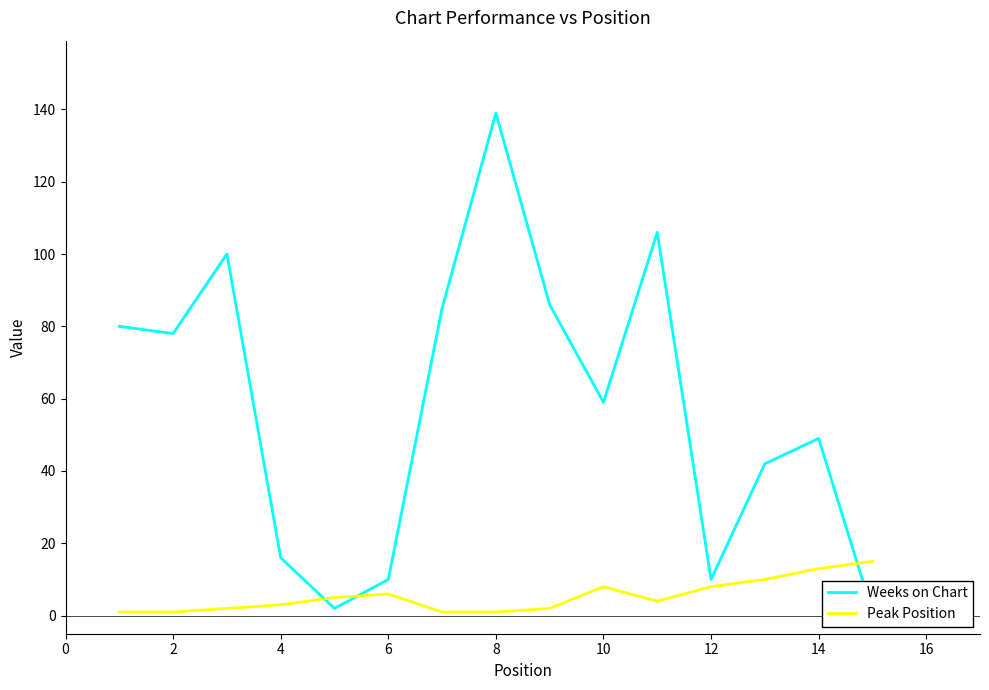

In Weeks on Chart, how many points are lower than both neighbors (excluding endpoints)?

4